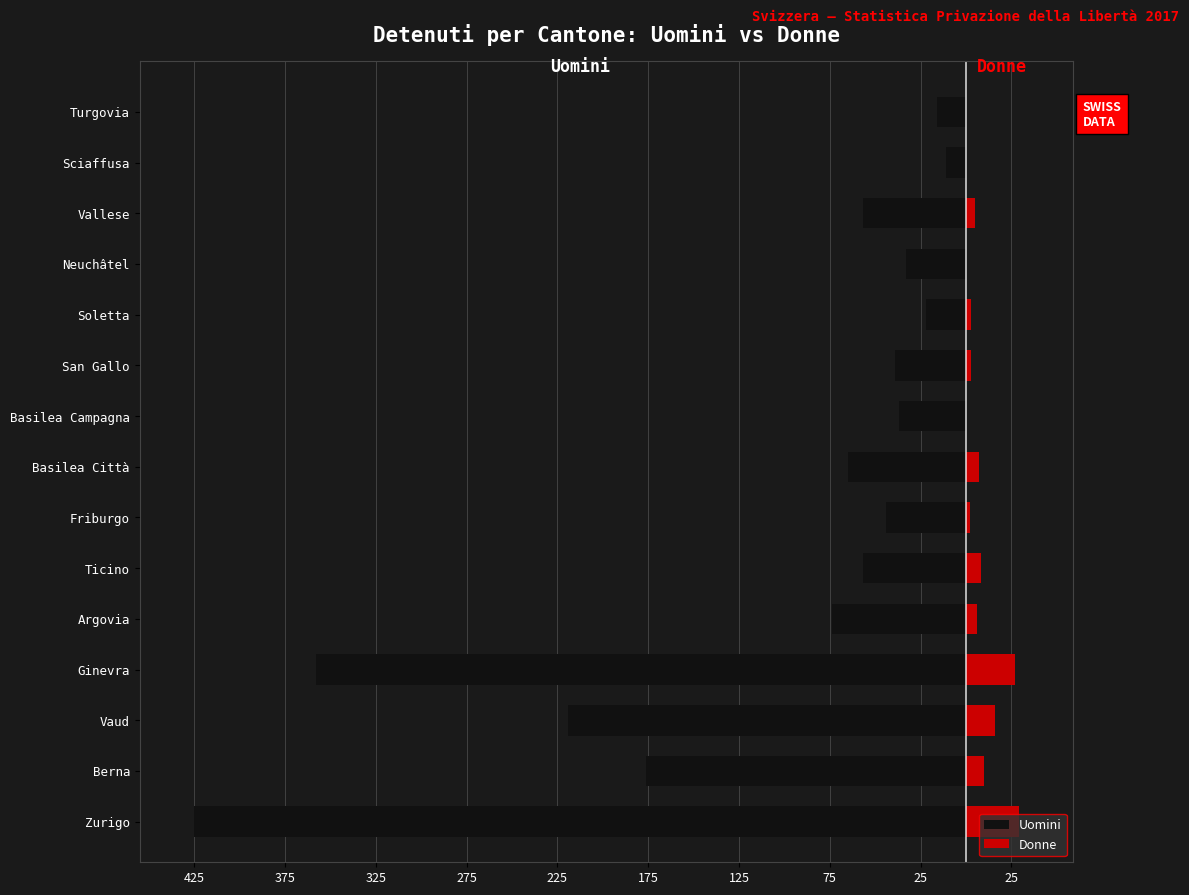

How many values in the Donne series are below 5?

7